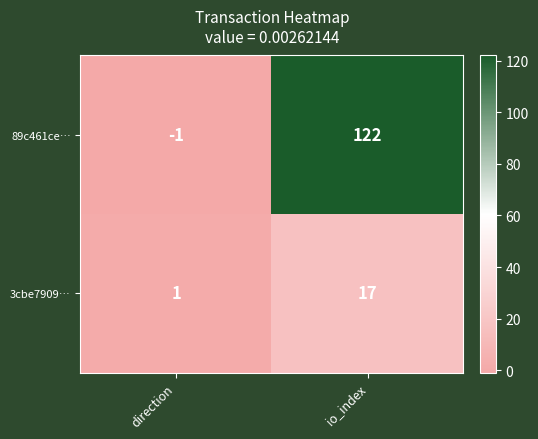

Which series has the largest range (max minus min)?

89c461ce…